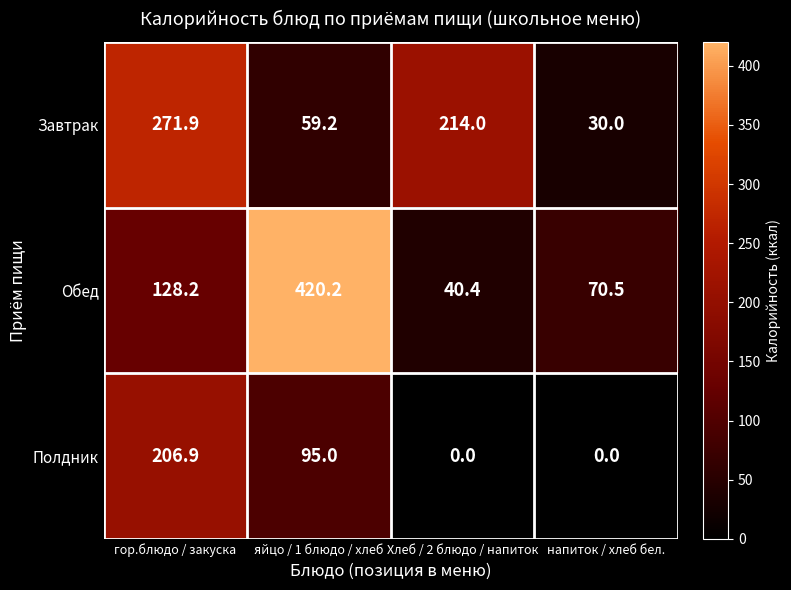

Reading left to right, what are all the values shown in this chart?

Завтрак: гор.блюдо / закуска=271.9	яйцо / 1 блюдо / хлеб=59.2	Хлеб / 2 блюдо / напиток=214.0	напиток / хлеб бел.=30.0
Обед: гор.блюдо / закуска=128.2	яйцо / 1 блюдо / хлеб=420.2	Хлеб / 2 блюдо / напиток=40.4	напиток / хлеб бел.=70.5
Полдник: гор.блюдо / закуска=206.9	яйцо / 1 блюдо / хлеб=95.0	Хлеб / 2 блюдо / напиток=0.0	напиток / хлеб бел.=0.0